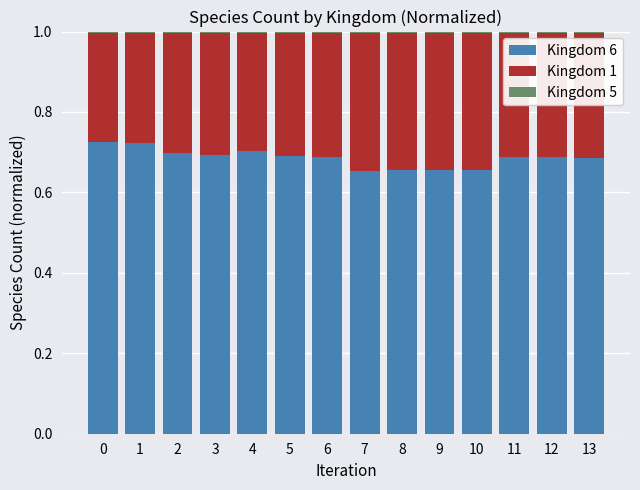

True or false: Kingdom 6 has a value of 0.4 at 4.

False